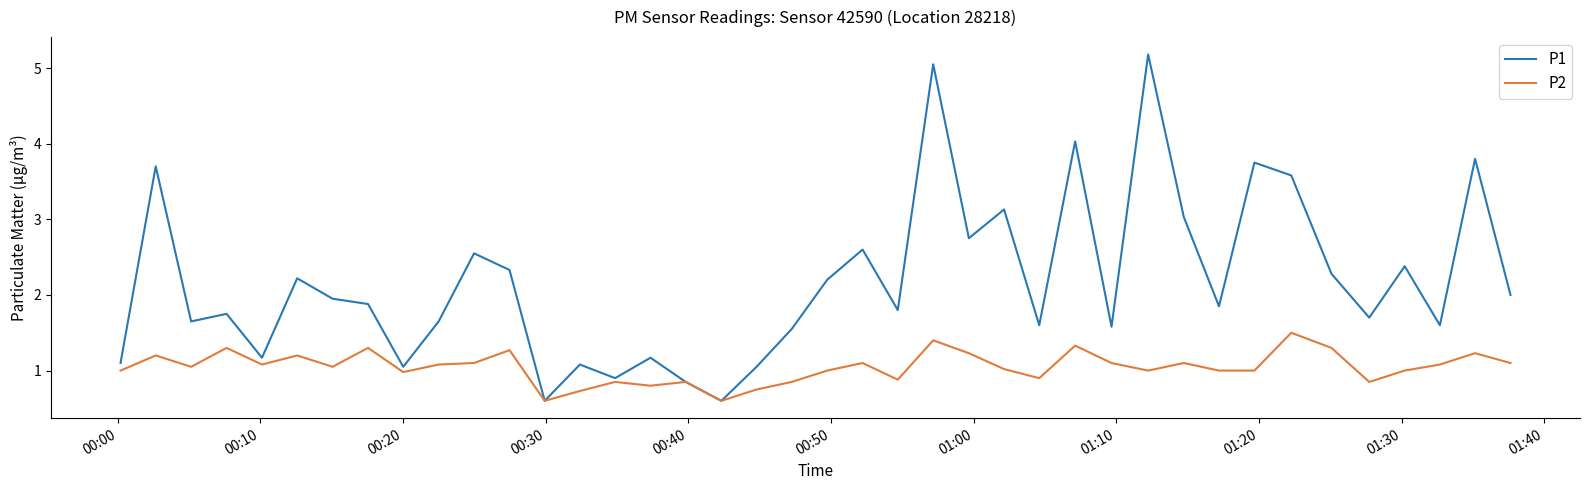

Which series has the widest spread of values?

P1